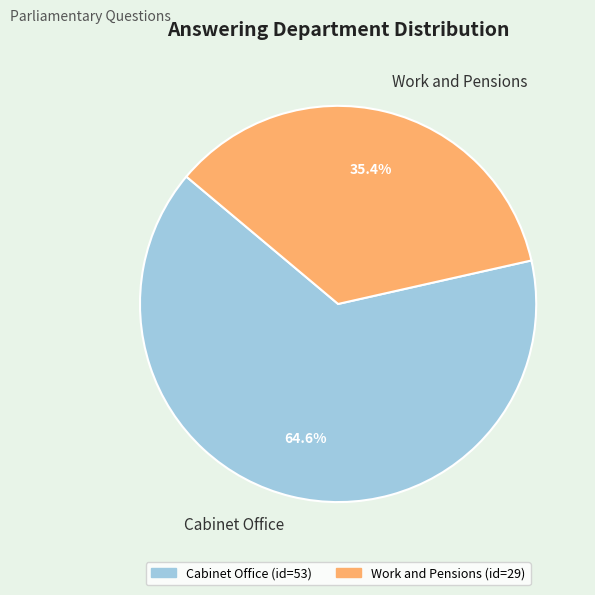

Is there any slice that represents more than half of the pie?

Yes